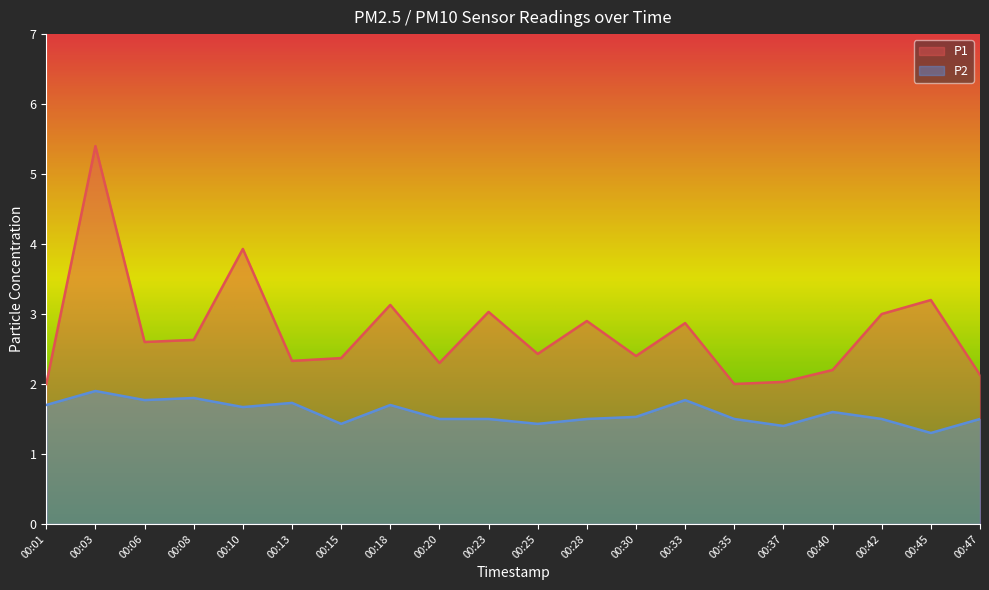

Is the value of P1 at 00:35 greater than the value of P2 at 00:08?

Yes